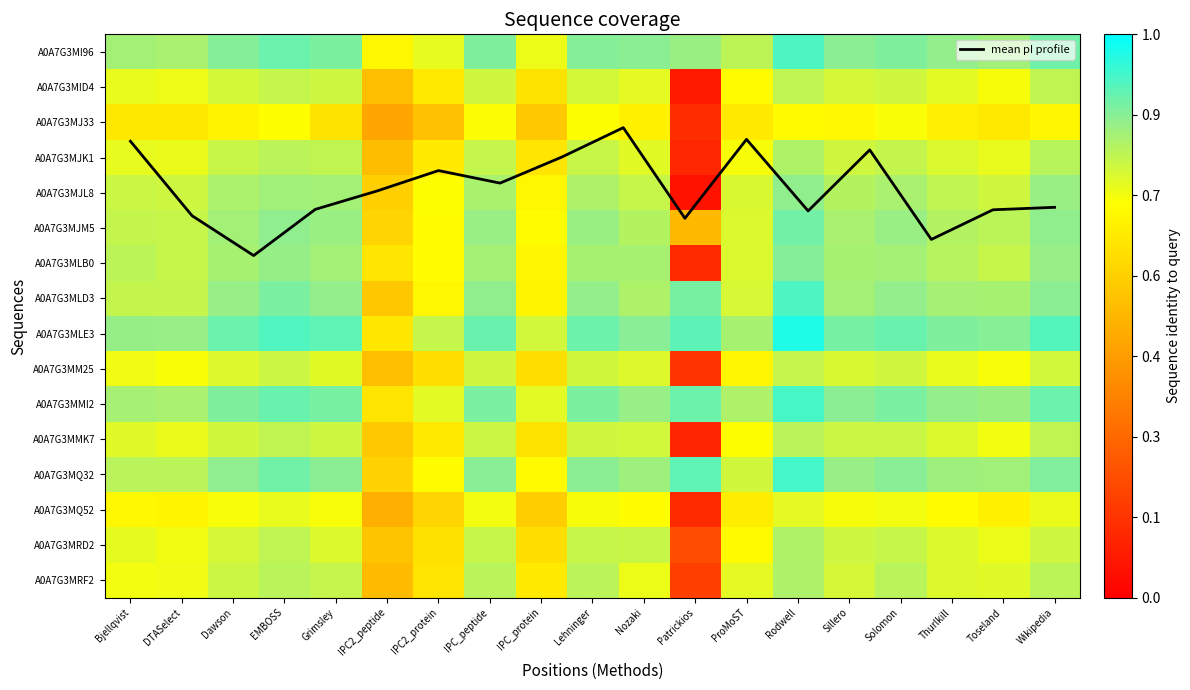

Rank the series by their maximum value, from lowest to highest.

A0A7G3MJ33, A0A7G3MQ52, A0A7G3MM25, A0A7G3MID4, A0A7G3MMK7, A0A7G3MJK1, A0A7G3MRD2, A0A7G3MRF2, A0A7G3MJL8, A0A7G3MLB0, A0A7G3MJM5, A0A7G3MLD3, A0A7G3MI96, A0A7G3MMI2, A0A7G3MQ32, A0A7G3MLE3